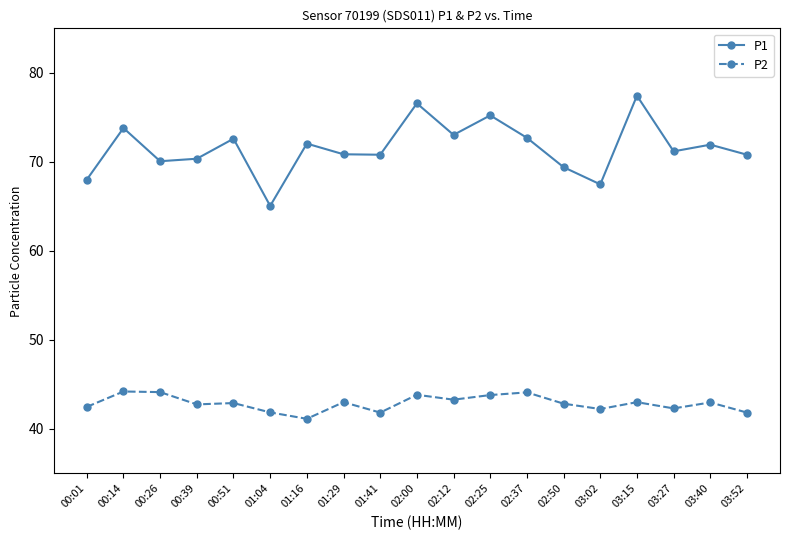

Which series has the widest spread of values?

P1